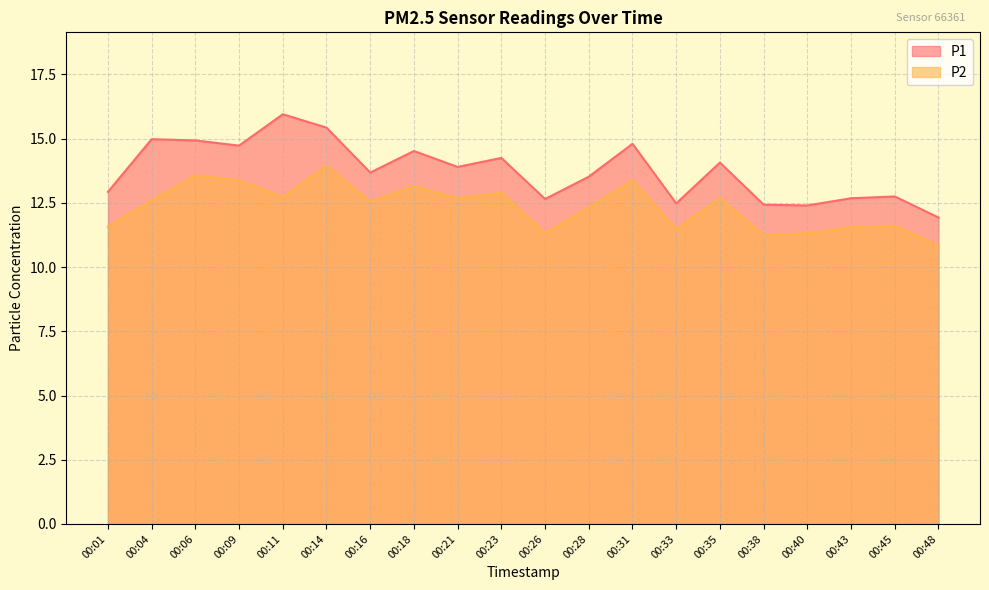

True or false: P1 and P2 intersect in this chart.

False